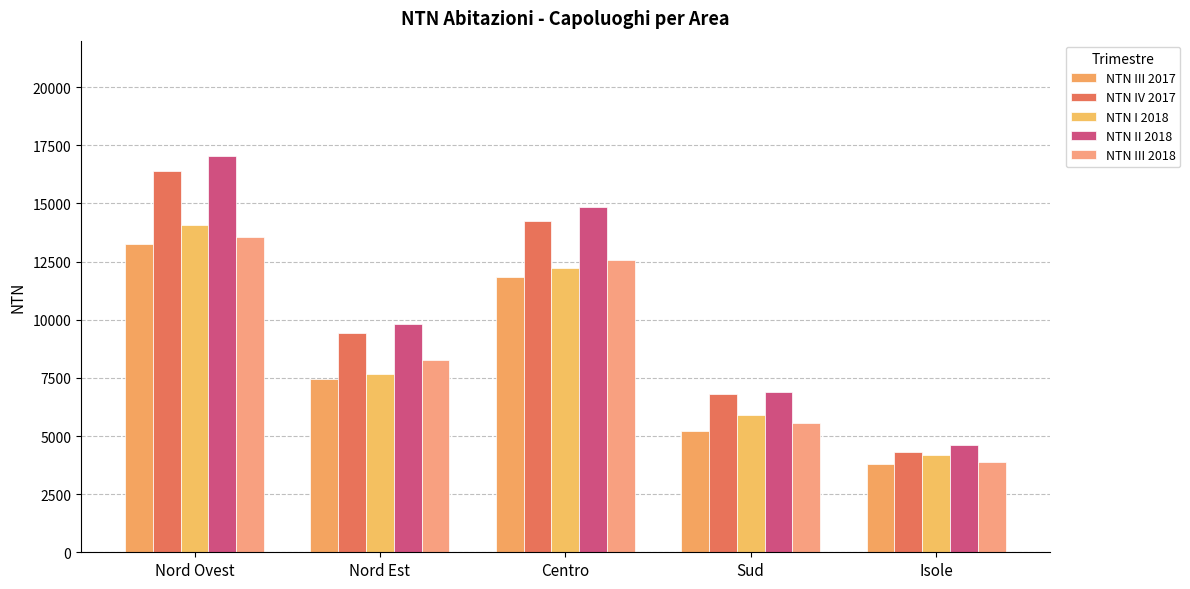

Are the bars horizontal?

No